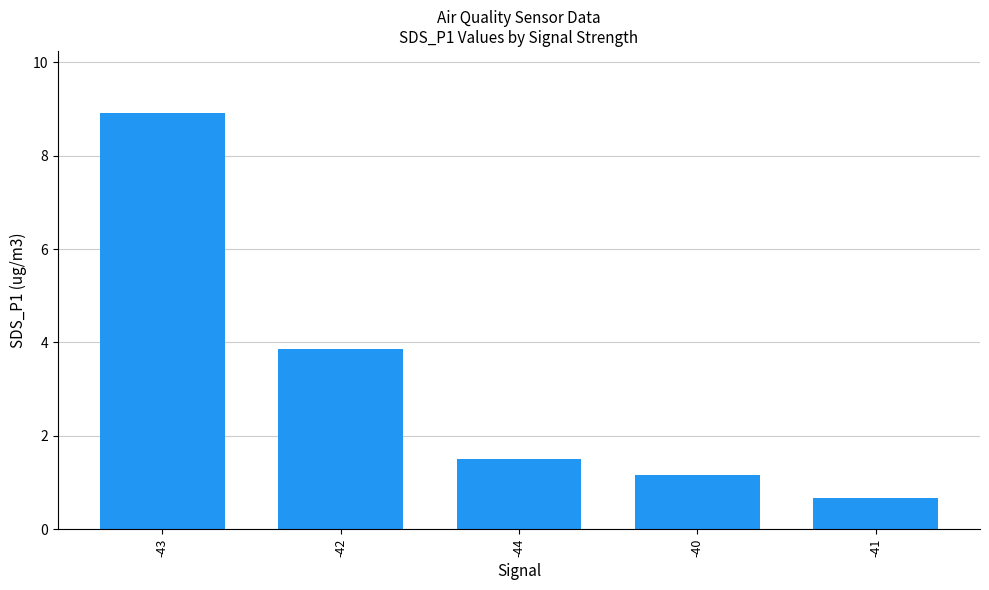

Does the chart contain any negative values?

No